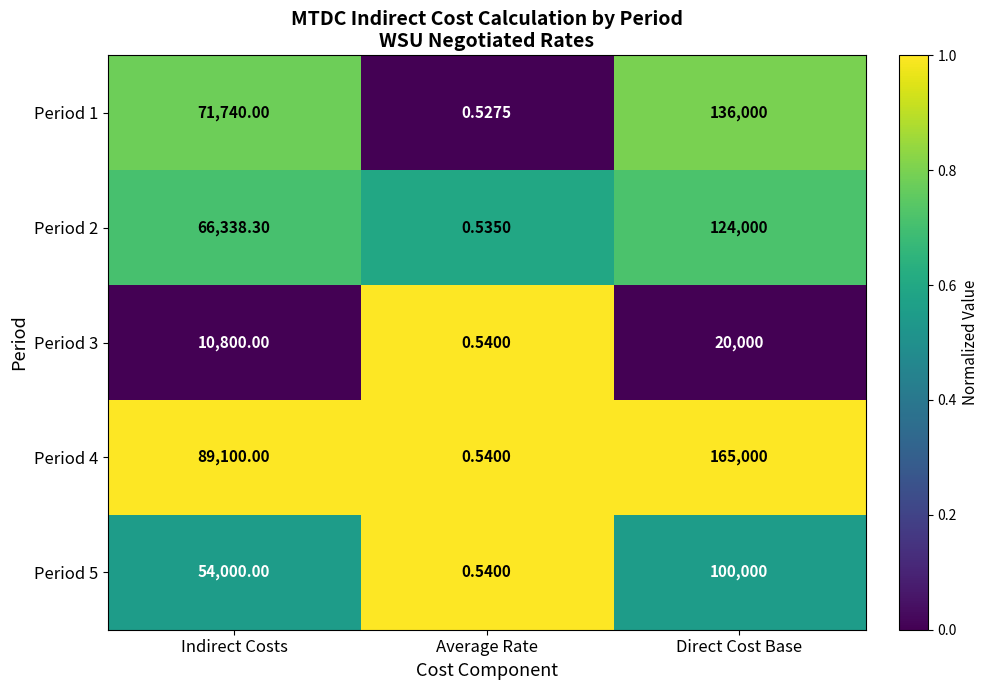

Which category has the highest value in the Period 1 series?

Direct Cost Base